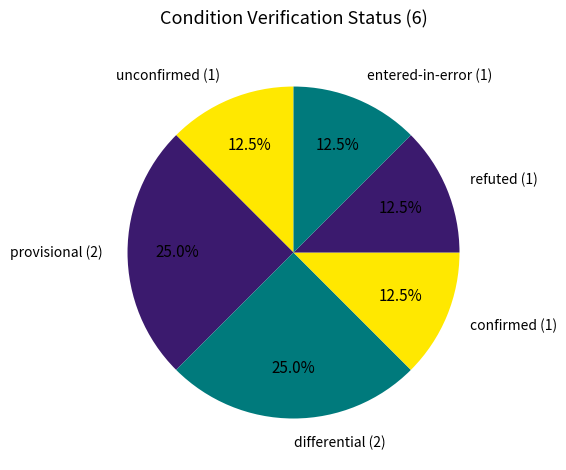

To the nearest percent, what is the difference between the unconfirmed and provisional slice percentages?

12%